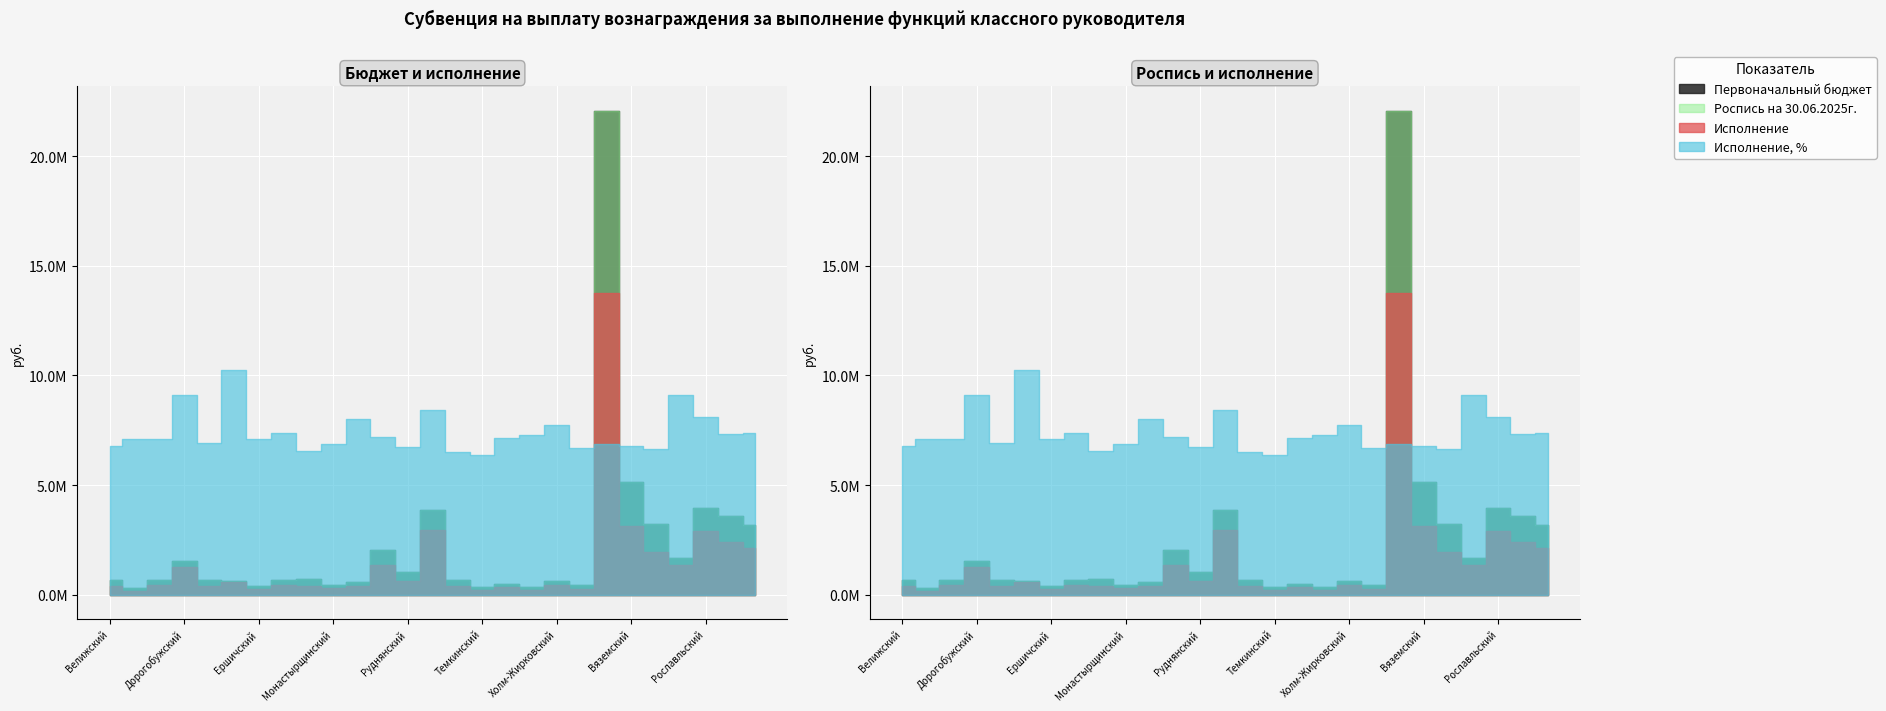

Reading left to right, extract all data points from this chart.

Первоначальный бюджет: 653900.0	276300.0	663600.0	1523700.0	654000.0	617600.0	382200.0	664200.0	690400.0	456900.0	558300.0	2042800.0	1021800.0	3863200.0	666000.0	348800.0	502500.0	329000.0	613400.0	437600.0	22085100.0	5125000.0	3238900.0	1648600.0	3928600.0	3580200.0	3189300.0
Роспись на 30.06.2025г.: 653900.0	276300.0	663600.0	1523700.0	654000.0	617600.0	382200.0	664200.0	690400.0	456900.0	558300.0	2042800.0	1021800.0	3863200.0	666000.0	348800.0	502500.0	329000.0	613400.0	437600.0	22085100.0	5125000.0	3238900.0	1648600.0	3928600.0	3580200.0	3189300.0
Исполнение: 401400.0	177662.7	427500.0	1255300.0	408850.0	574200.0	245000.0	442800.0	410400.0	283470.0	404050.0	1330000.0	621800.0	2951278.0	392200.0	201343.6	324770.0	217000.0	429300.0	264195.0	13785749.0	3142600.0	1948900.0	1360808.0	2890000.0	2380200.0	2126200.0
Исполнение, %: 0.6	0.6	0.6	0.8	0.6	0.9	0.6	0.7	0.6	0.6	0.7	0.7	0.6	0.8	0.6	0.6	0.6	0.7	0.7	0.6	0.6	0.6	0.6	0.8	0.7	0.7	0.7